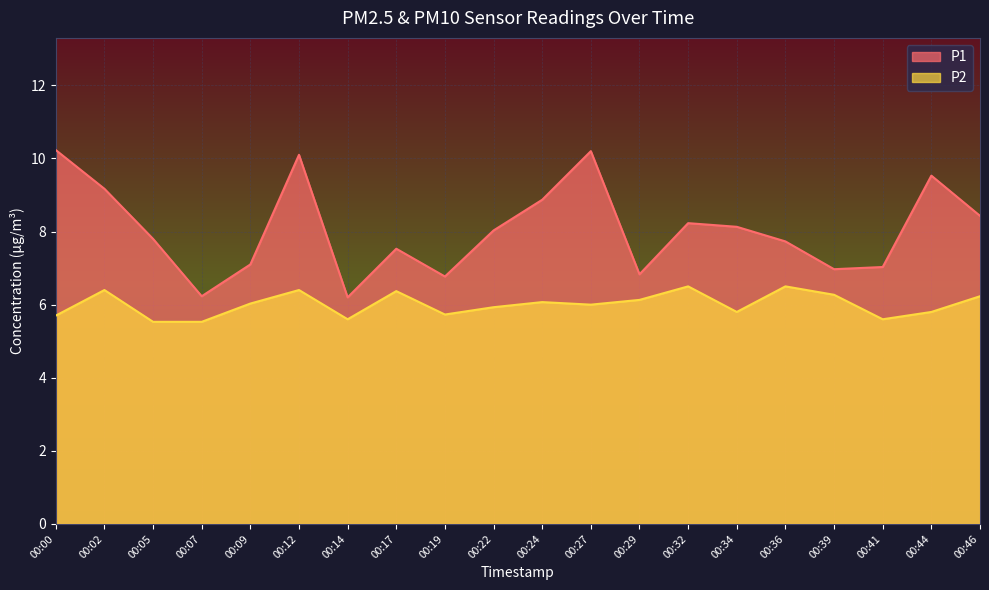

True or false: P1 has a value of 15.1 at 00:44.

False